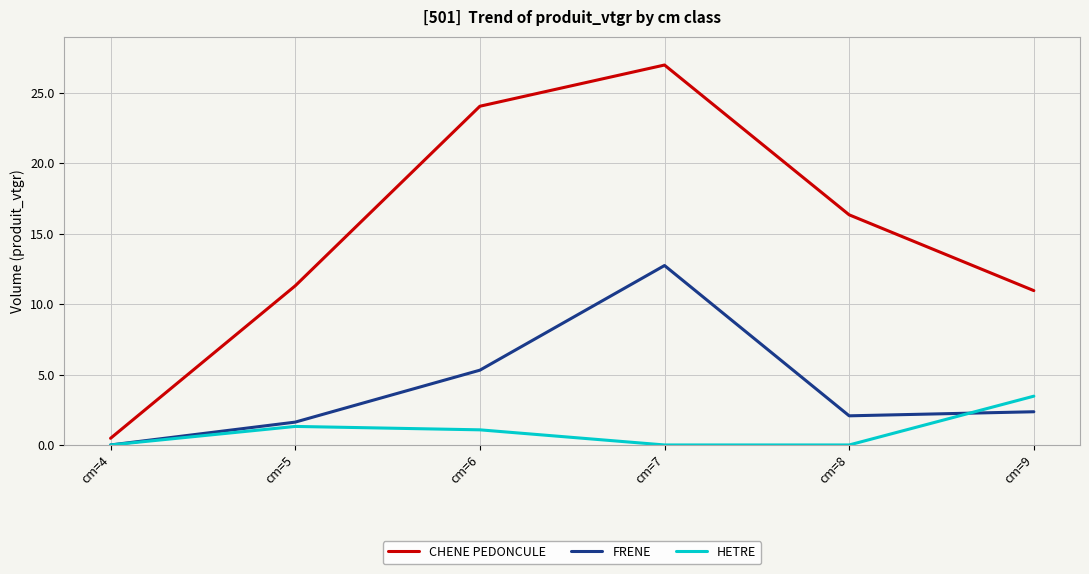

In HETRE, how many points are higher than both neighbors (excluding endpoints)?

1